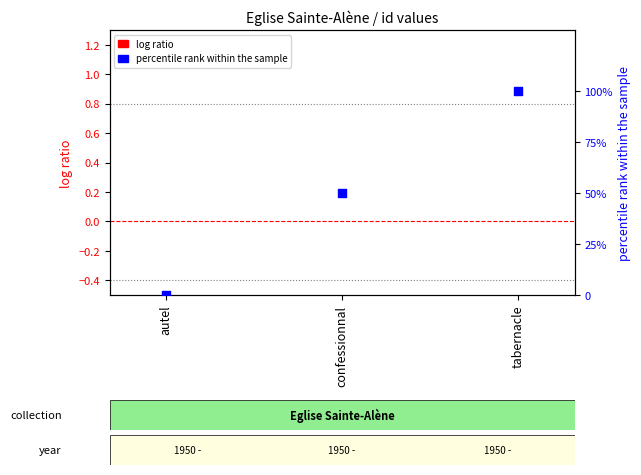

Which series has the largest Y range (max minus min)?

percentile rank within the sample